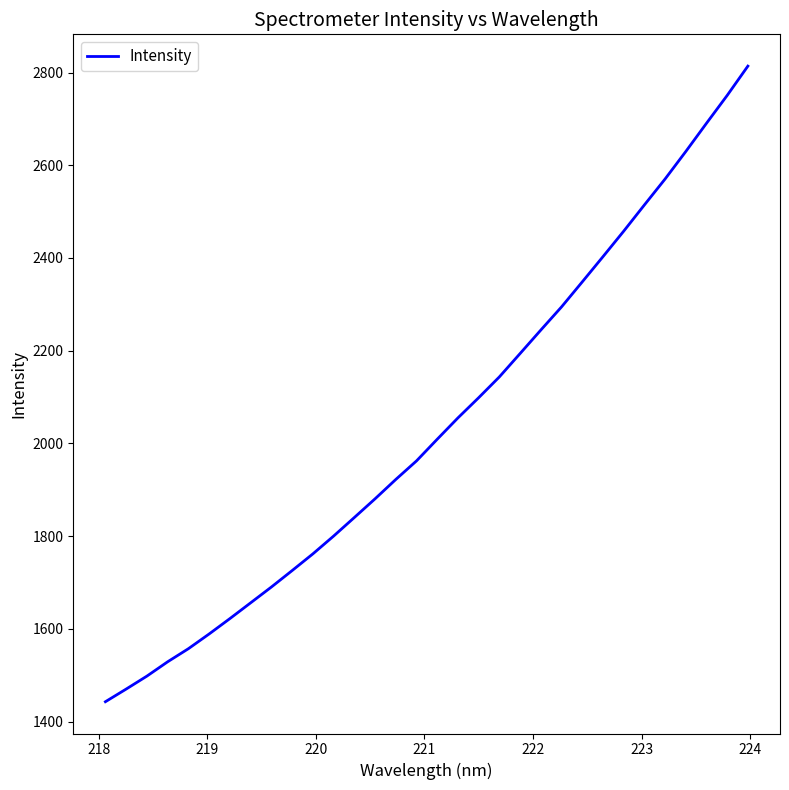

What is the difference between the maximum and minimum values?

1371.1